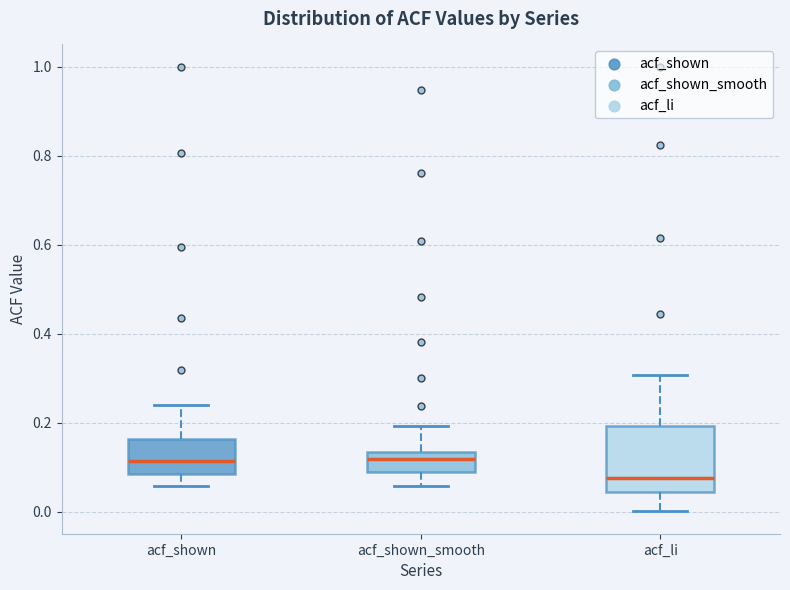

Which box is the tallest, from its lower edge to its upper edge?

acf_li